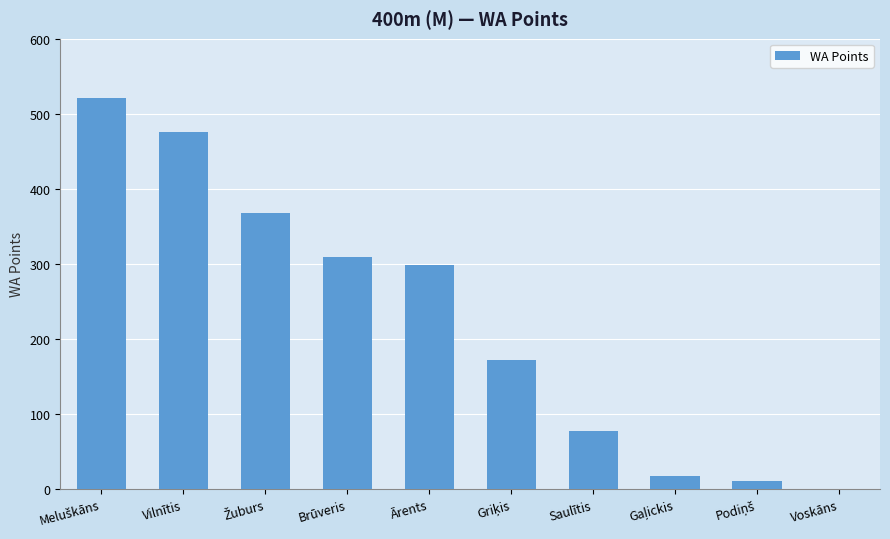

The value at Vilnītis is 715. True or false?

False